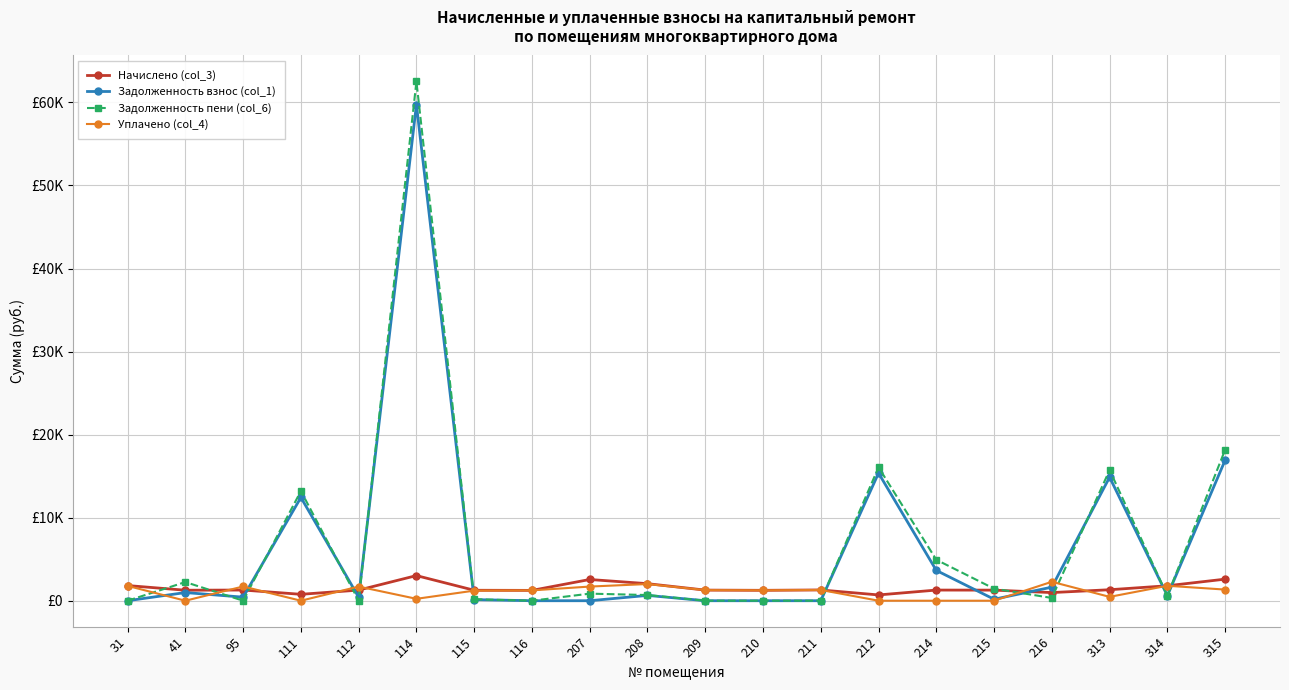

Is it true that Начислено (col_3) equals 1825.7 at 31?

True